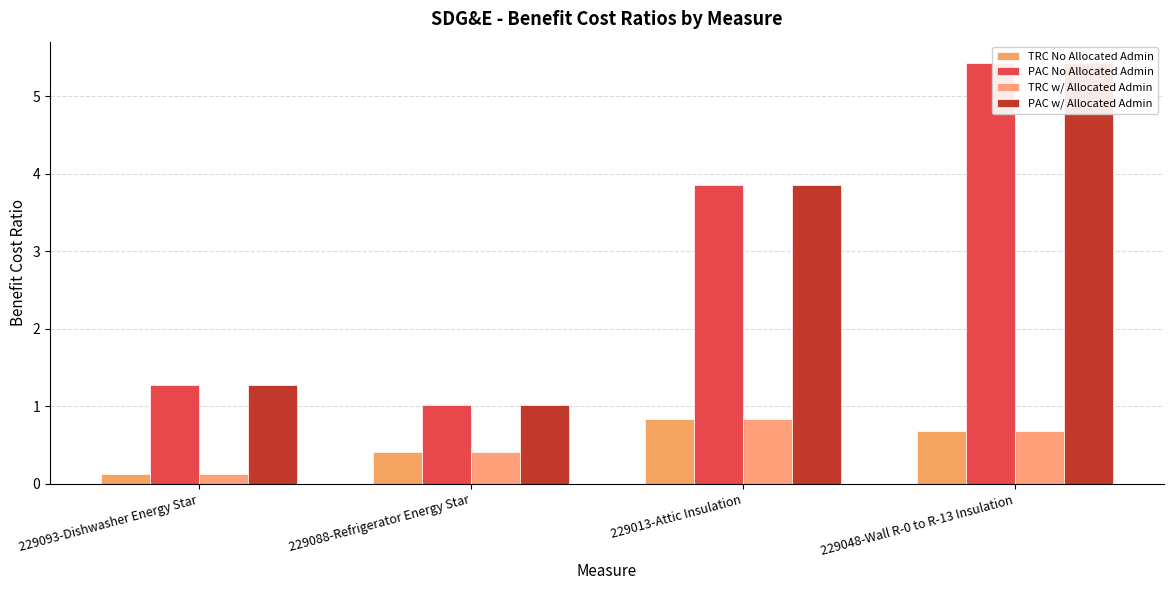

At which category does the chart reach its minimum across all series?

229093-Dishwasher Energy Star